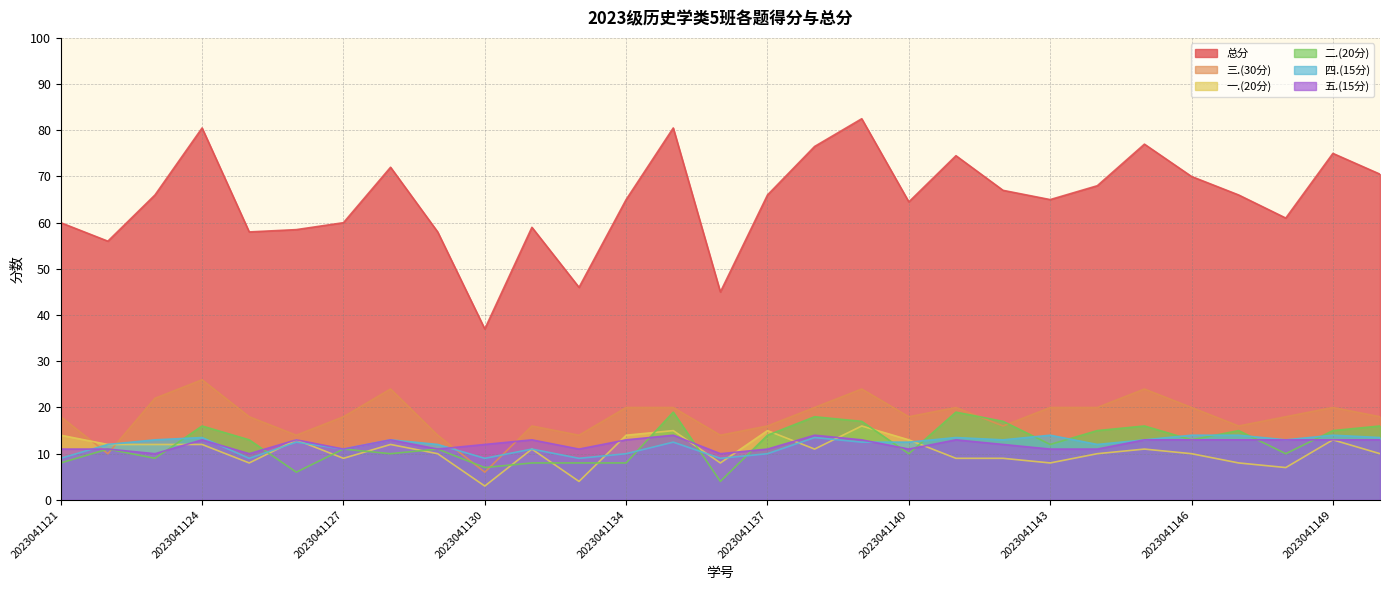

The 三.(30分) series shows 7.1 at 2023041121. True or false?

False